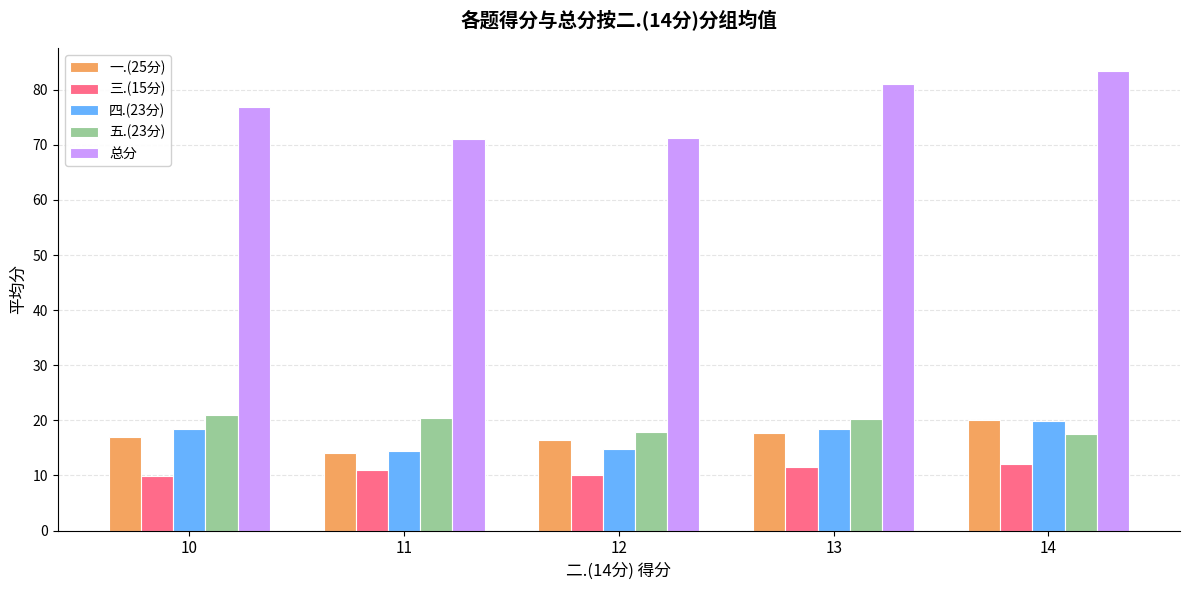

At how many categories does at least one series exceed 17?

5